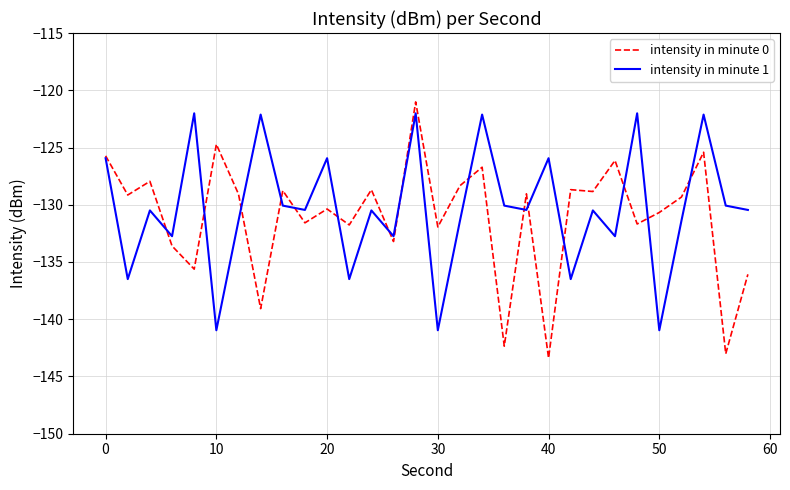

List the series in order of their overall mean, lowest first.

intensity in minute 0, intensity in minute 1